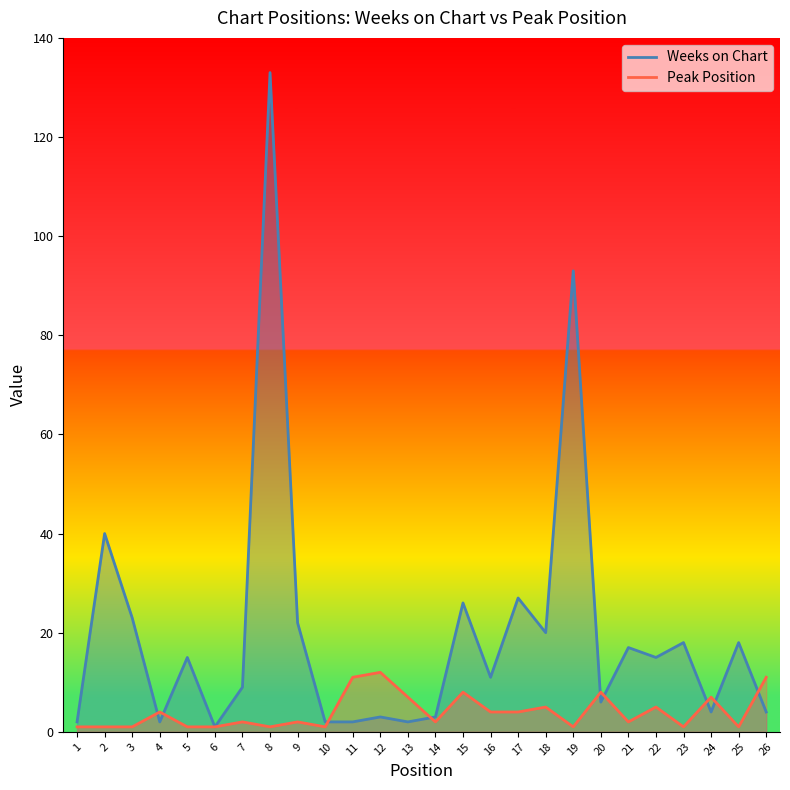

Count the number of categories in the chart.

26